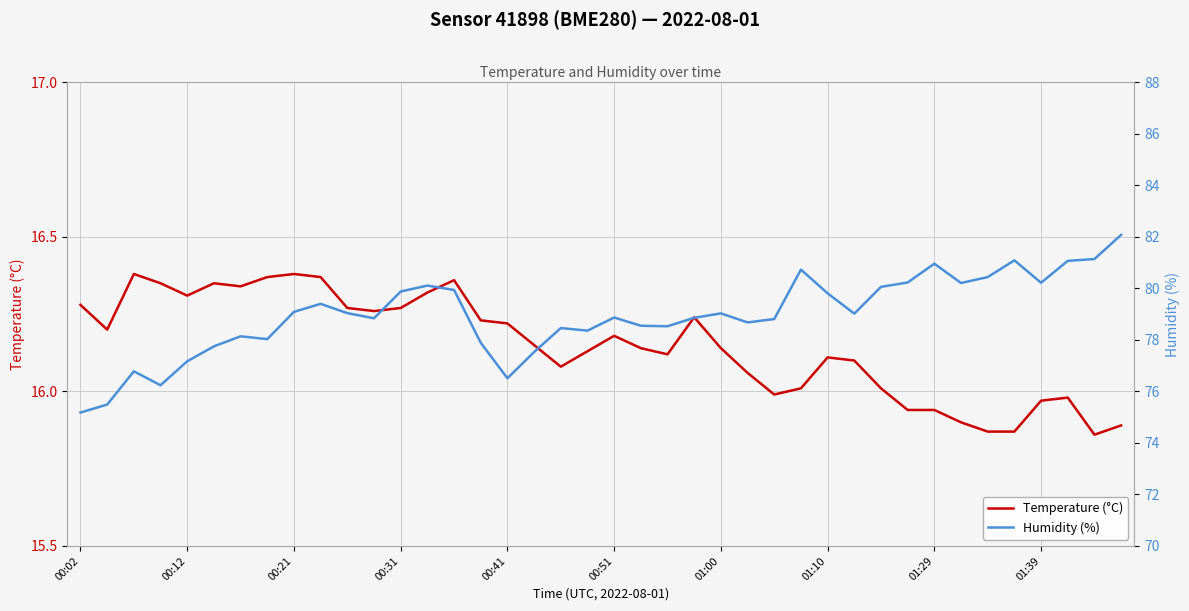

True or false: Temperature (°C) has more than 2 interior local peaks.

True